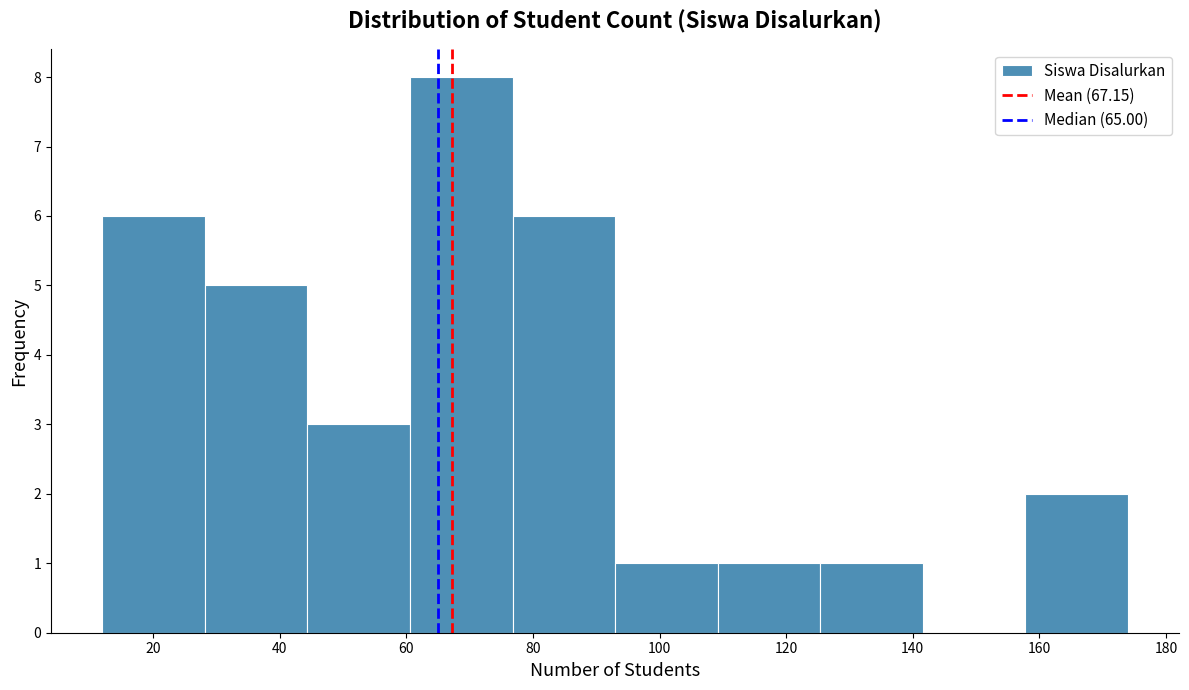

Reading left to right, list every bar in this chart as the range it spans on the x-axis followed by its height. Neither the bar edges nor the heights are printed on the chart, so give them approximately, as read against the axes.

12.0 to 28.2: 6
28.2 to 44.4: 5
44.4 to 60.6: 3
60.6 to 76.8: 8
76.8 to 93.0: 6
93.0 to 109.2: 1
109.2 to 125.4: 1
125.4 to 141.6: 1
141.6 to 157.8: 0
157.8 to 174.0: 2